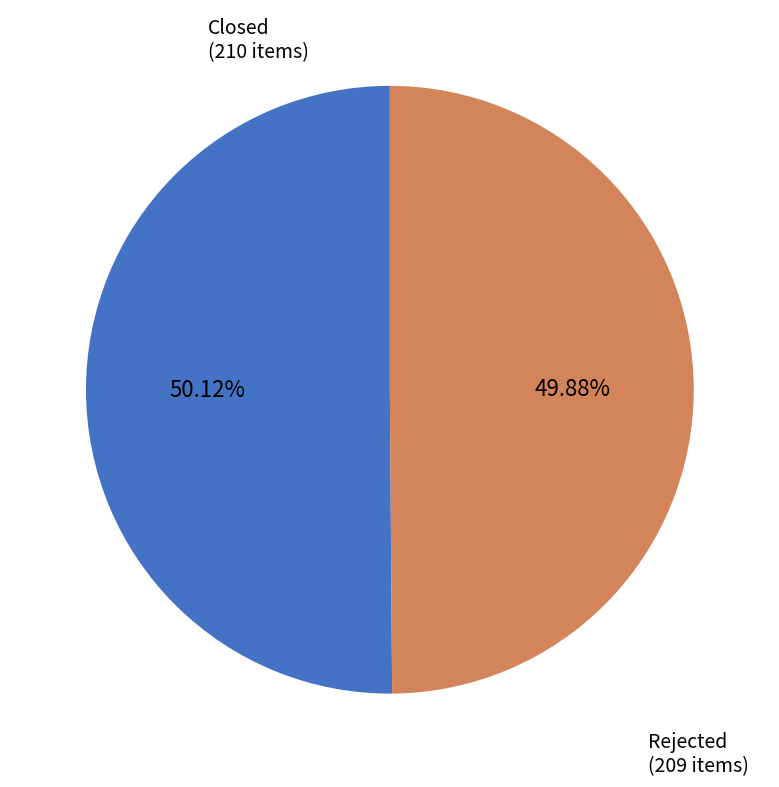

To the nearest percent, what is the combined percentage of Closed and Rejected?

100%